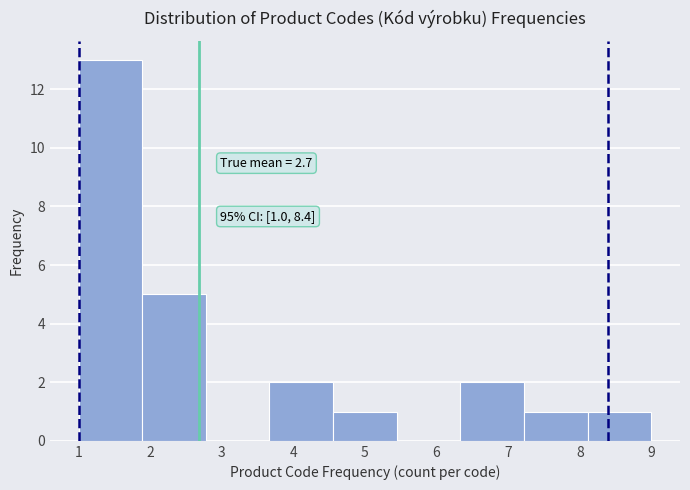

Which range on the x-axis has the tallest bar?

1.0 to 1.9